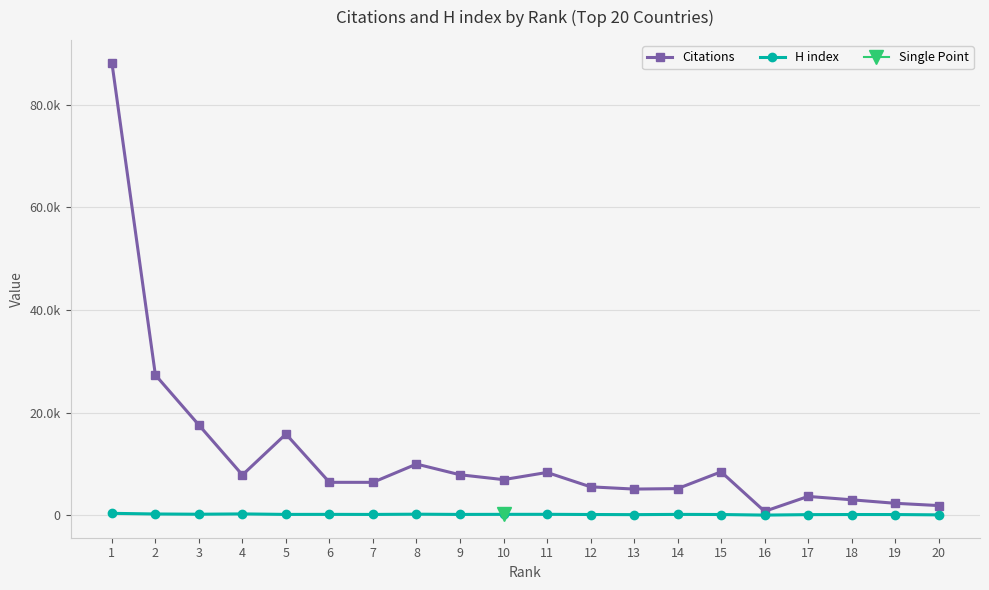

Between 5 and 14, which series saw the biggest shift?

Citations